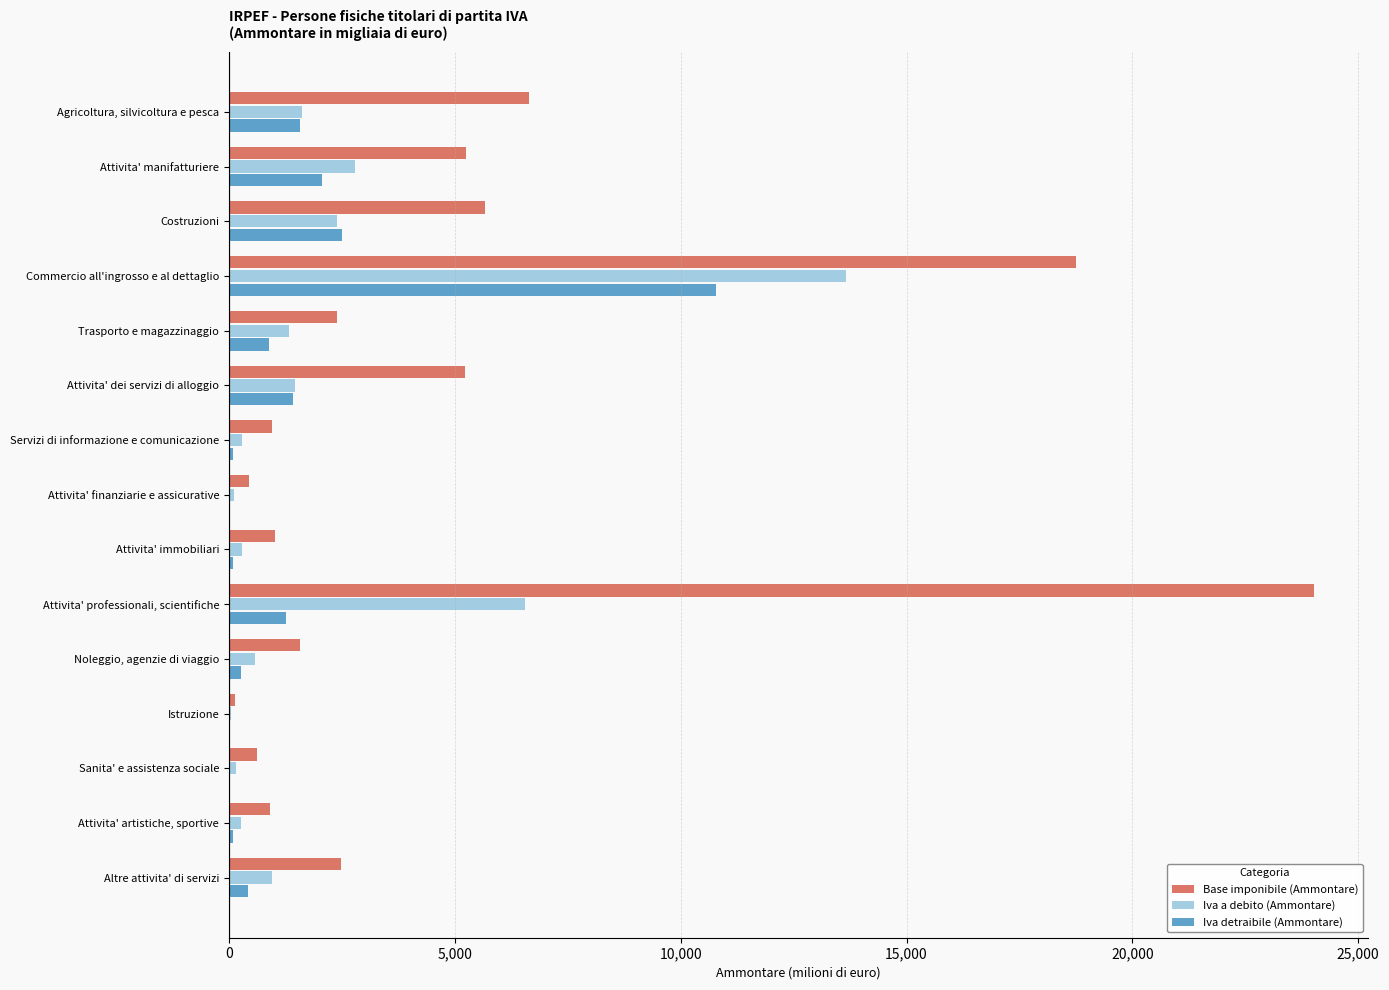

How many data points does each series have?

15